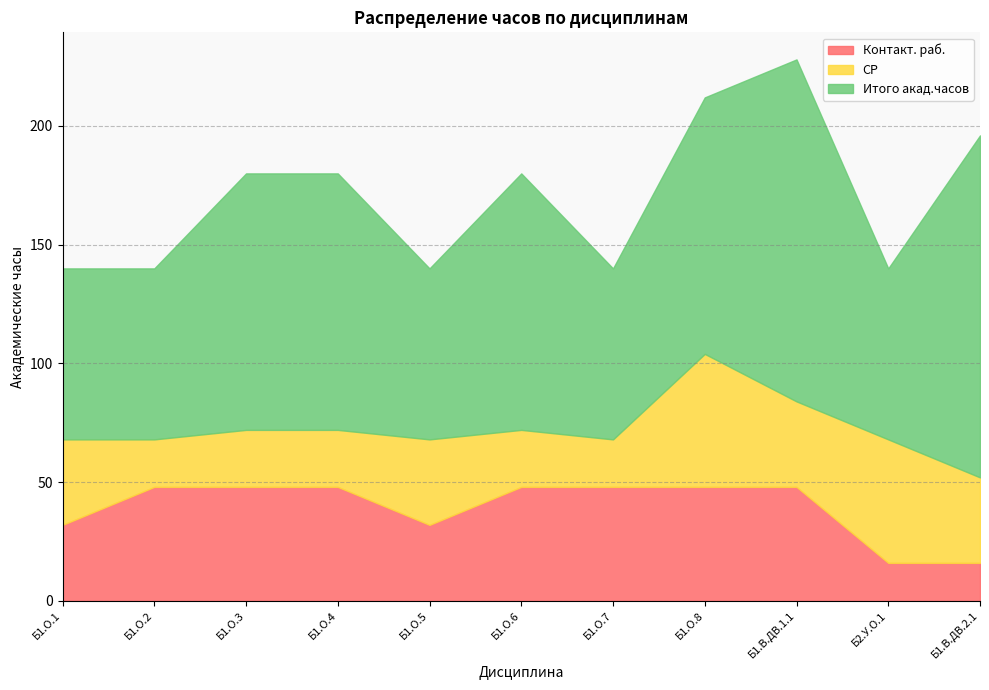

How many distinct data groups are displayed?

3